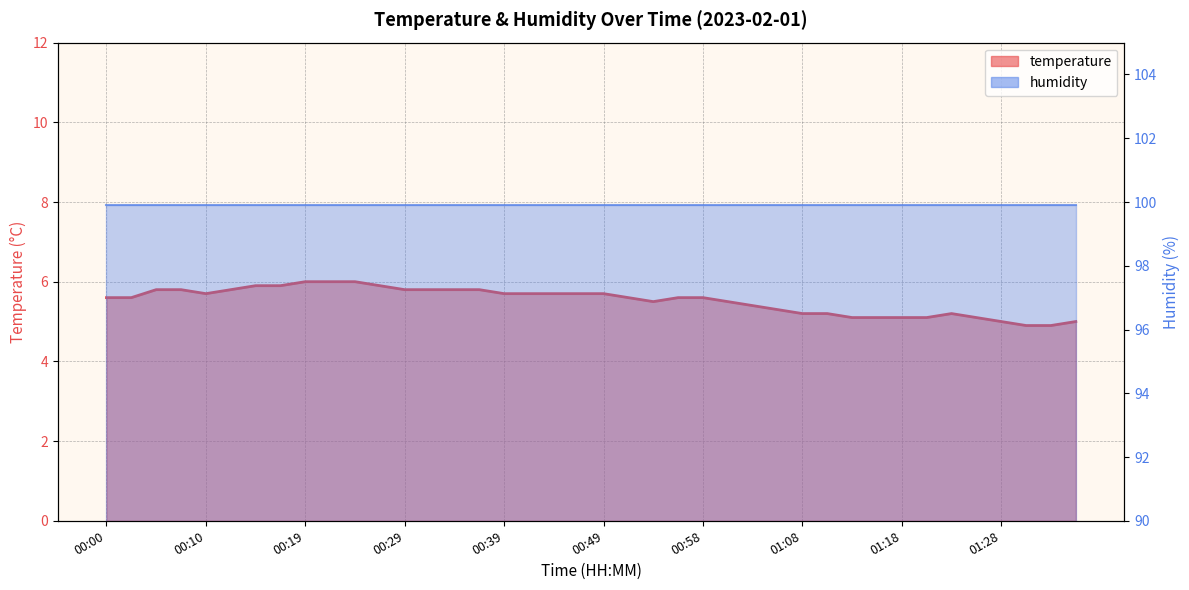

The chart shows a value of 5.3 at 01:06. True or false?

True